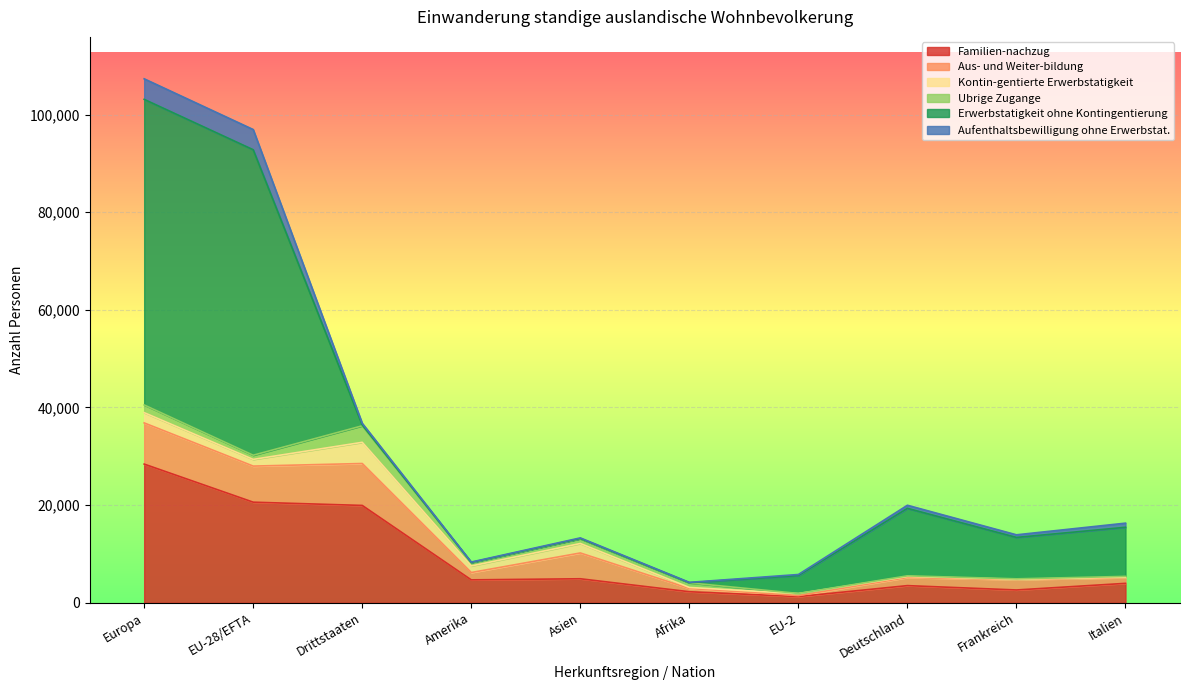

The Ubrige Zugange series shows 338 at Asien. True or false?

False